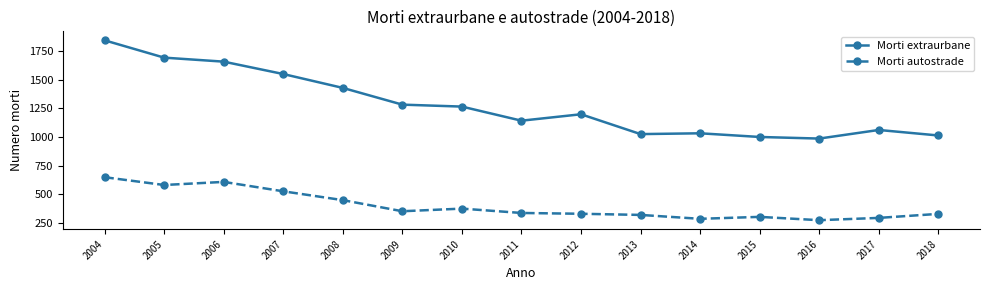

In Morti extraurbane, how many points are lower than both neighbors (excluding endpoints)?

3